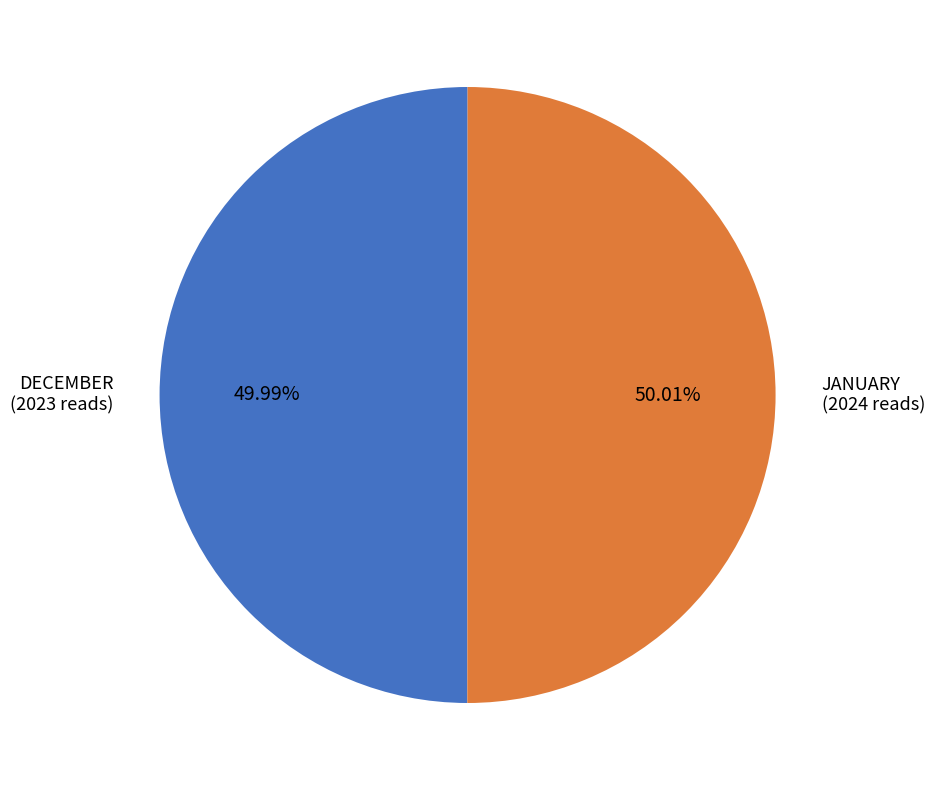

Is there a majority slice in this chart?

Yes